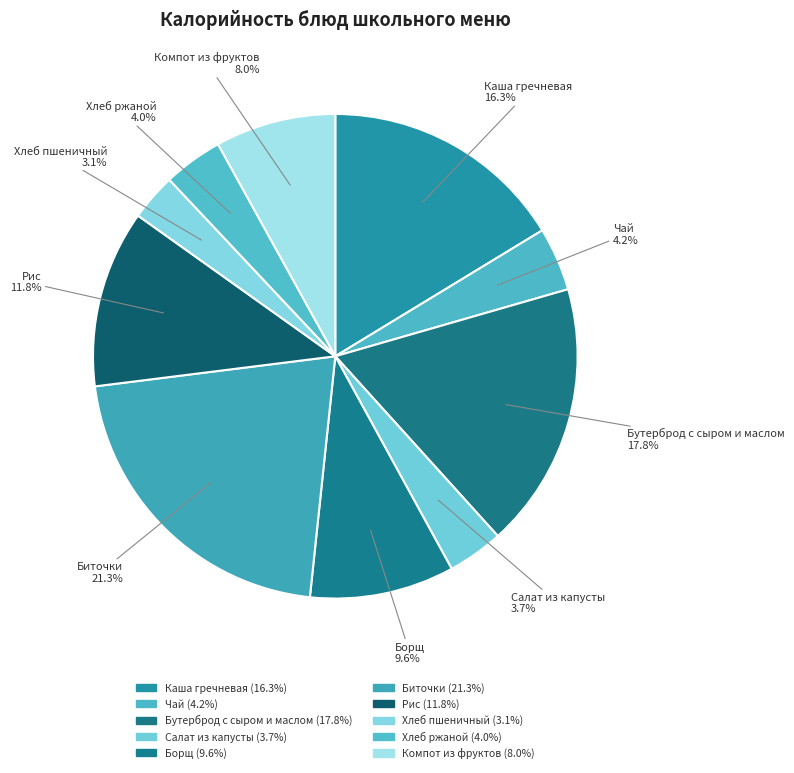

Approximately how many times larger is the value at Чай compared to Борщ?

0.4